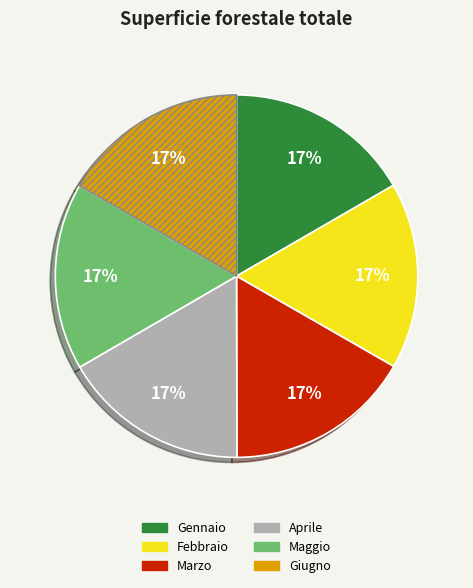

What is the ratio of the value at Aprile to the value at Maggio?

1.0